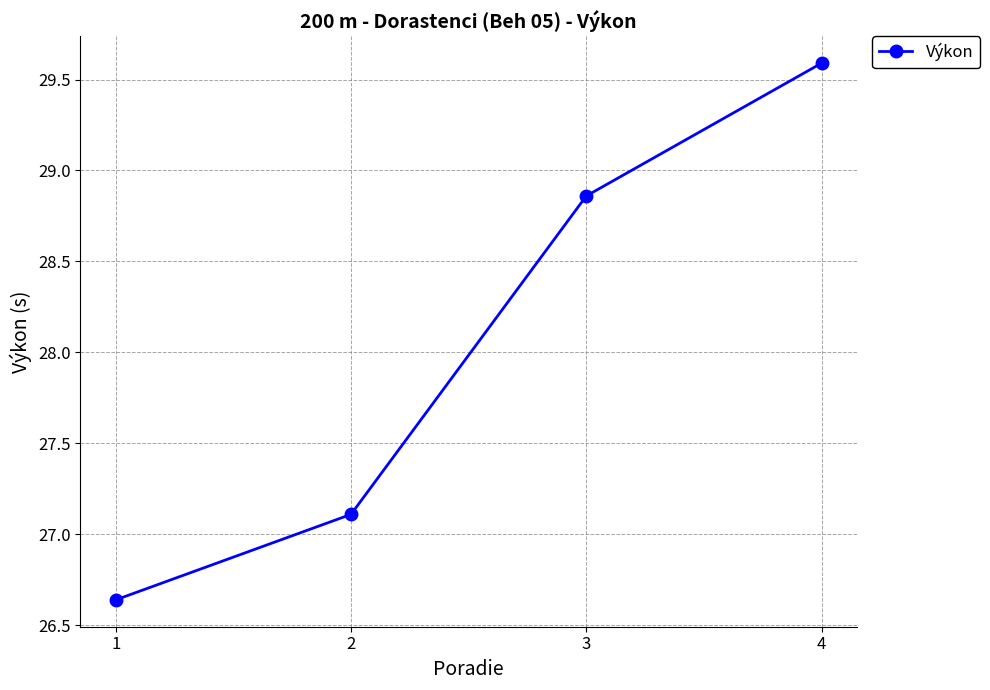

Approximately how many times larger is the value at 4 compared to 1?

1.1